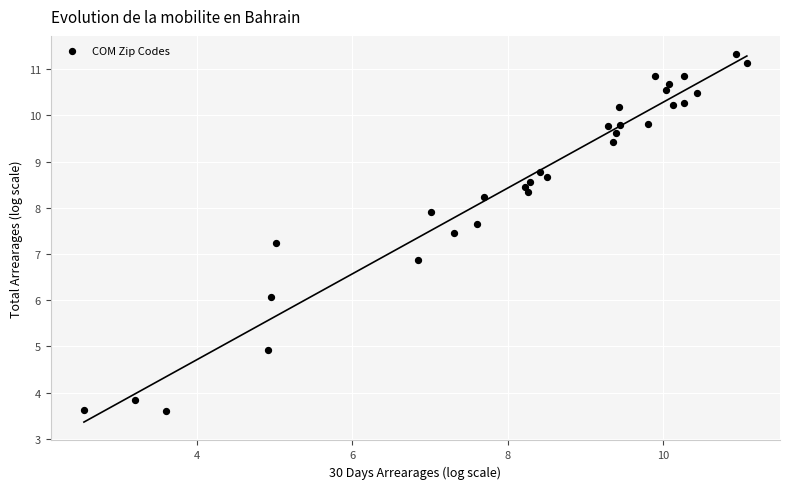

What Y value in the scatter plot is closest to 7?

6.9